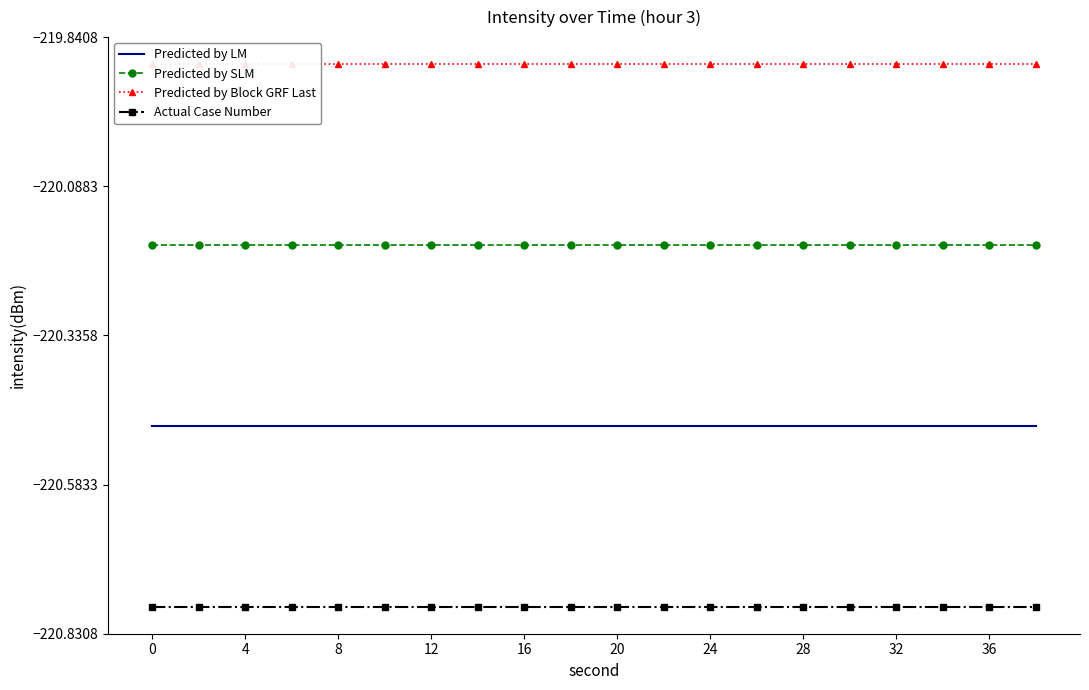

Reading right to left, extract all data points from this chart.

Predicted by LM: -220.5	-220.5	-220.5	-220.5	-220.5	-220.5	-220.5	-220.5	-220.5	-220.5	-220.5	-220.5	-220.5	-220.5	-220.5	-220.5	-220.5	-220.5	-220.5	-220.5
Predicted by SLM: -220.2	-220.2	-220.2	-220.2	-220.2	-220.2	-220.2	-220.2	-220.2	-220.2	-220.2	-220.2	-220.2	-220.2	-220.2	-220.2	-220.2	-220.2	-220.2	-220.2
Predicted by Block GRF Last: -219.9	-219.9	-219.9	-219.9	-219.9	-219.9	-219.9	-219.9	-219.9	-219.9	-219.9	-219.9	-219.9	-219.9	-219.9	-219.9	-219.9	-219.9	-219.9	-219.9
Actual Case Number: -220.8	-220.8	-220.8	-220.8	-220.8	-220.8	-220.8	-220.8	-220.8	-220.8	-220.8	-220.8	-220.8	-220.8	-220.8	-220.8	-220.8	-220.8	-220.8	-220.8